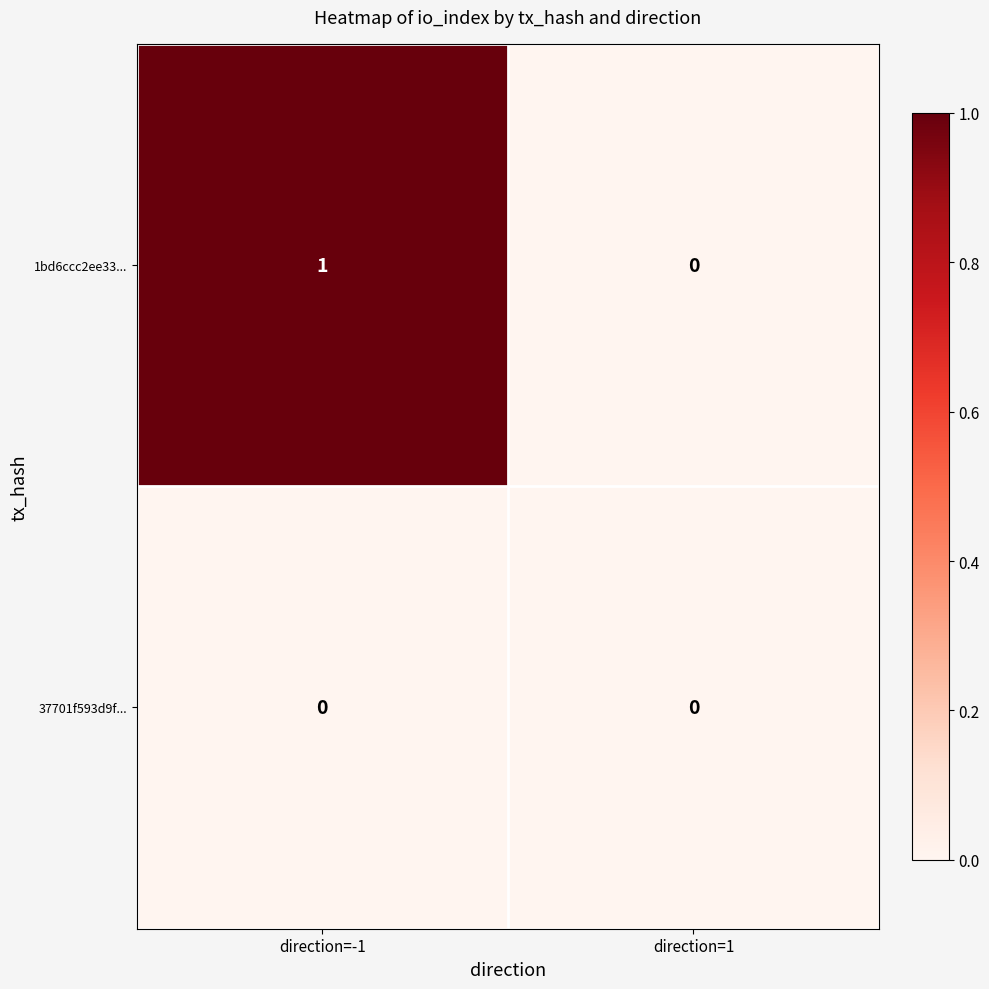

True or false: 1bd6ccc2ee33... has a value of 1 at direction=-1.

True